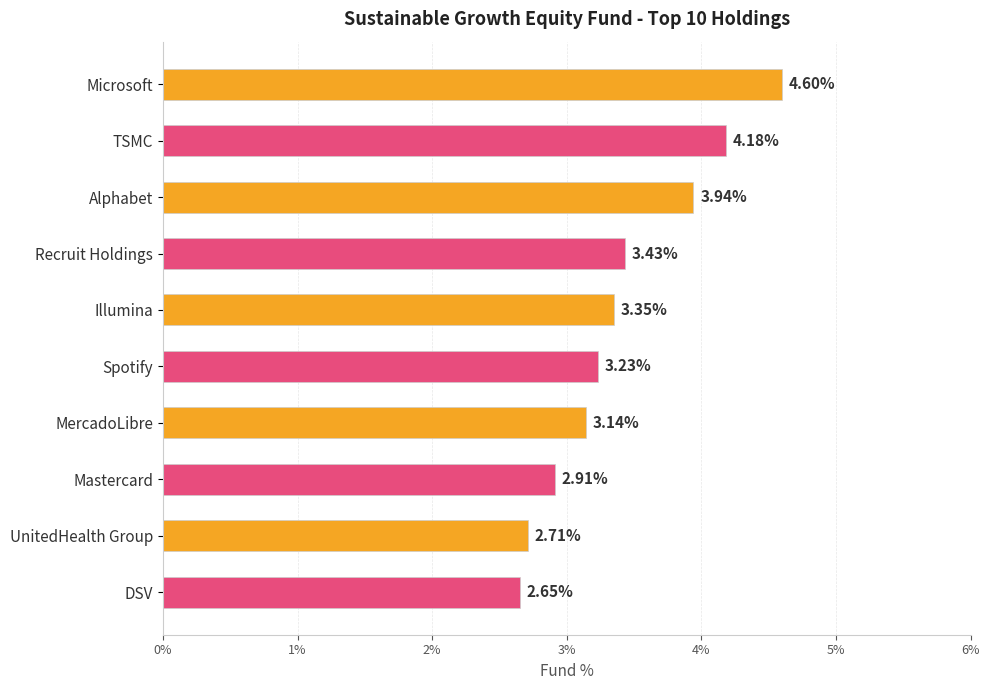

What is the label of the 7th bar from the top?

MercadoLibre